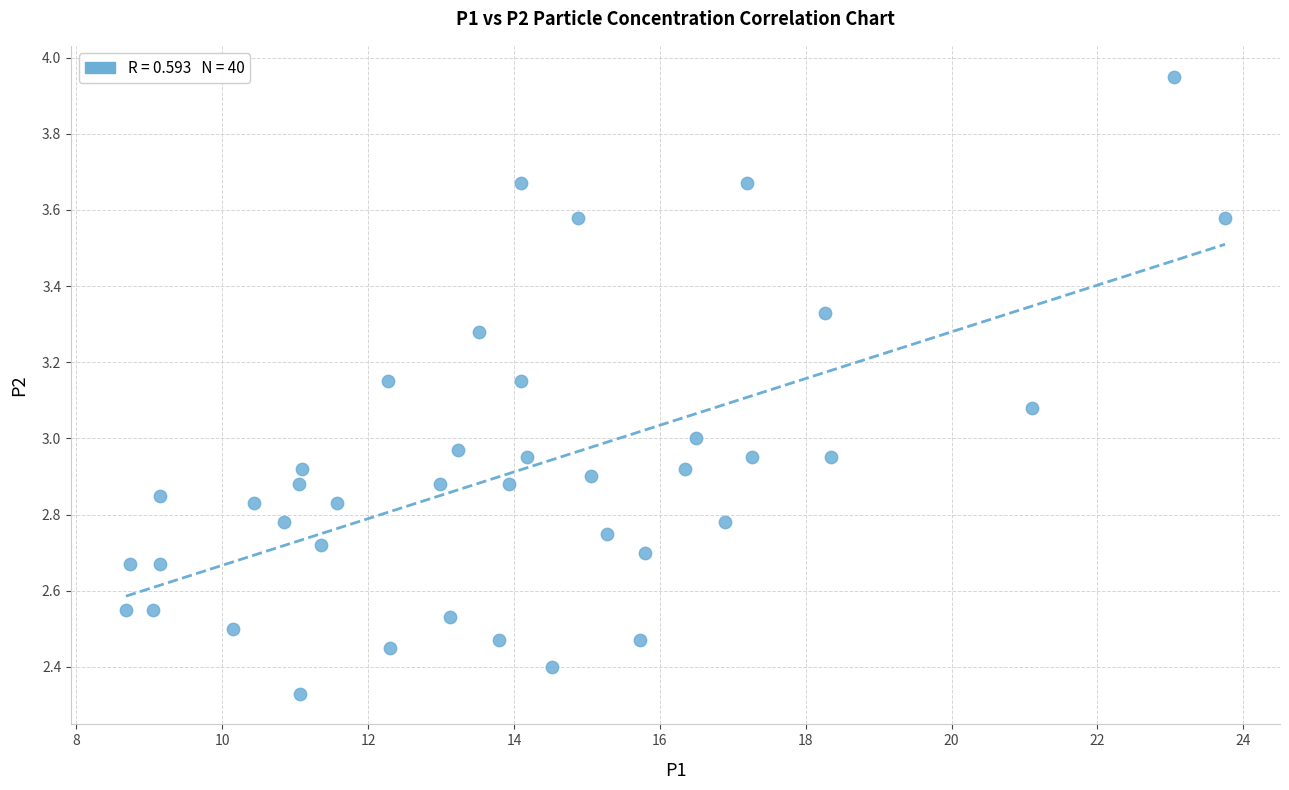

What is the range of Y values (max minus min)?

1.6